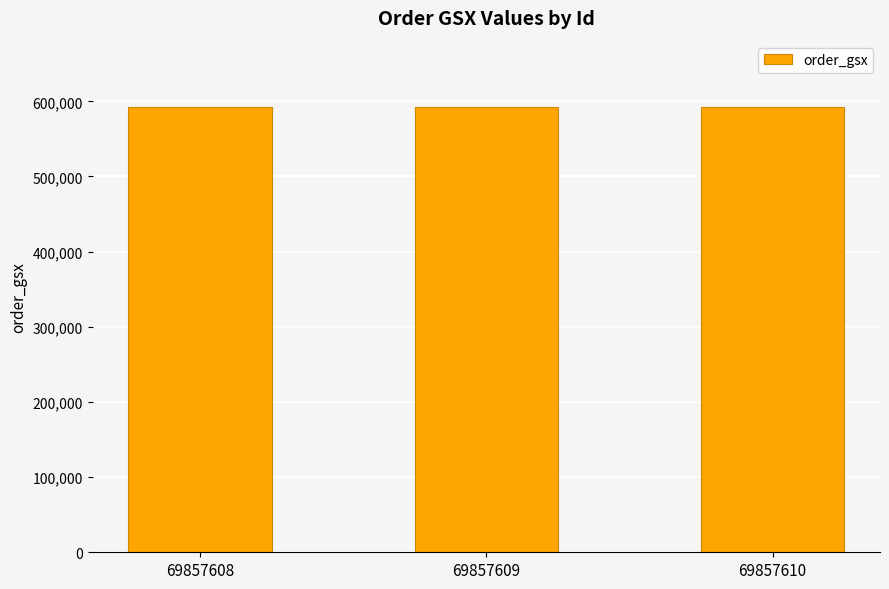

Does the chart contain stacked bars?

No